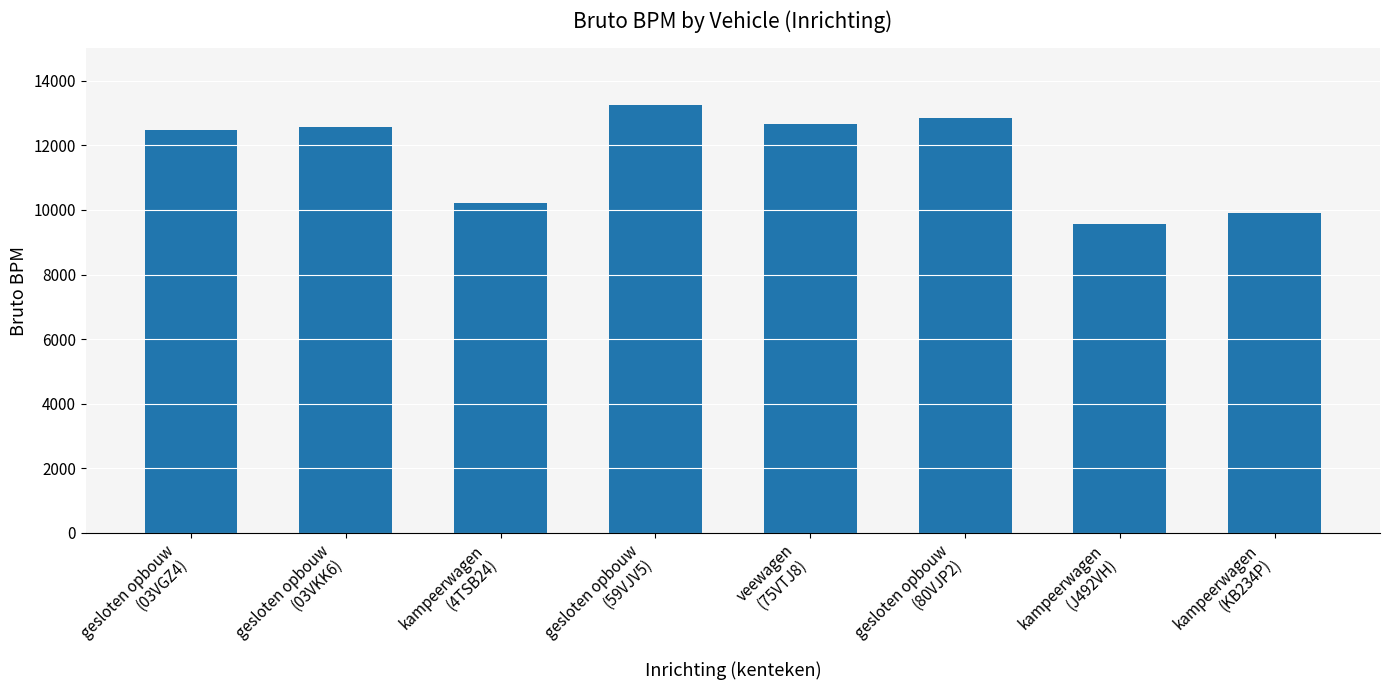

What is the label of the 5th bar from the right?

gesloten opbouw
(59VJV5)